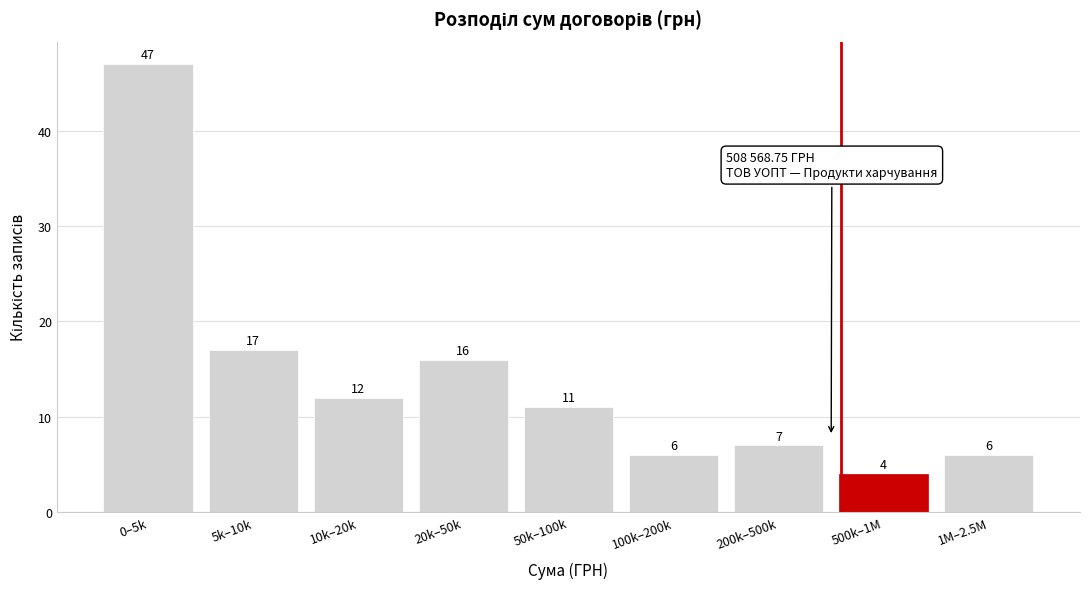

Reading right to left, extract all data points from this chart.

6	4	7	6	11	16	12	17	47